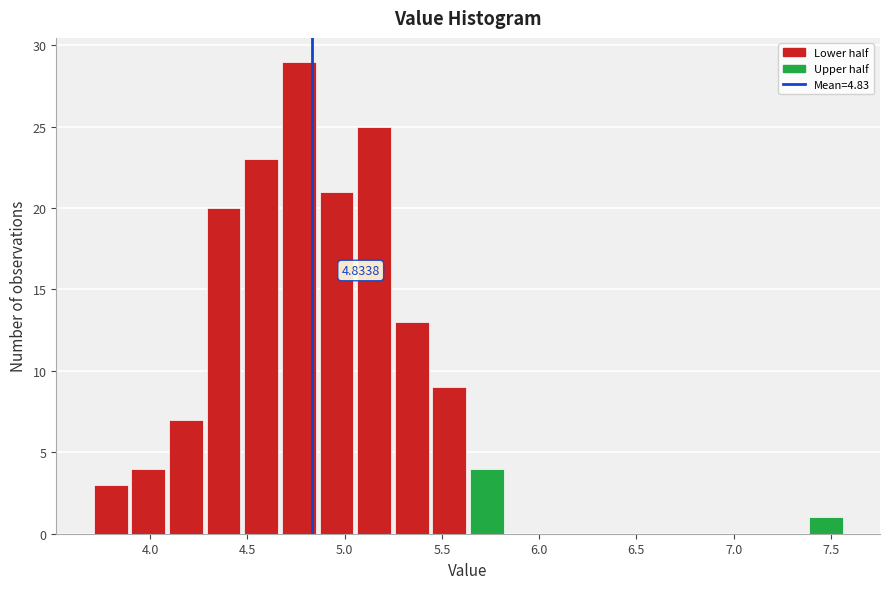

Read against the x-axis, roughly where is the centre of the tallest bar?

4.75